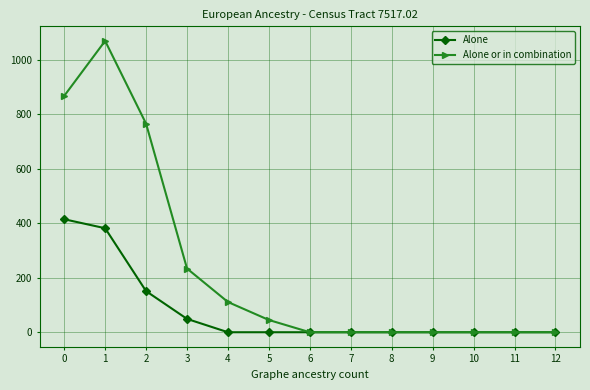

What is the difference between the maximum and minimum values in the Alone series?

415